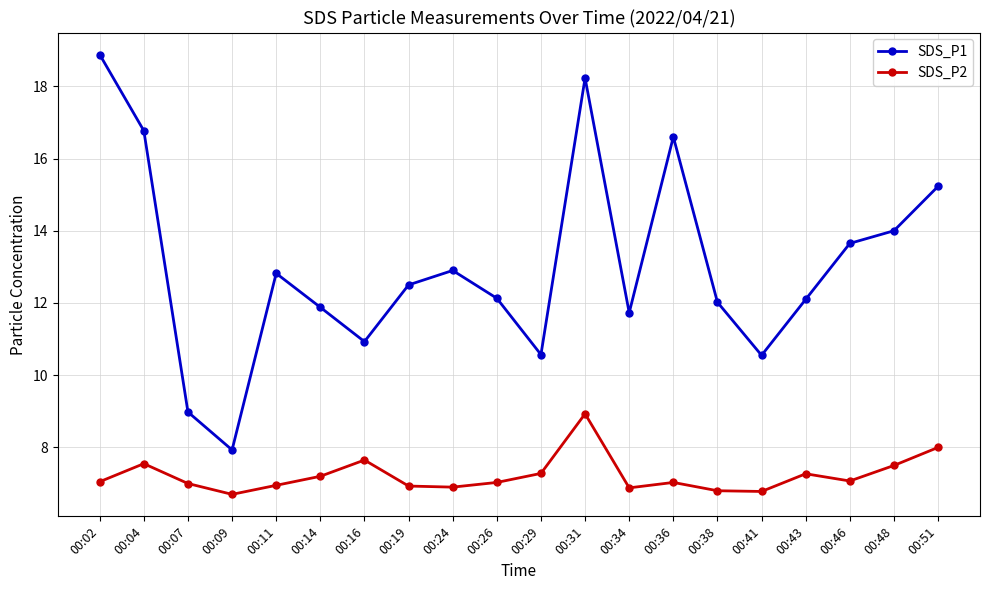

What is the value of the SDS_P1 point at the 20th from the left?

15.2